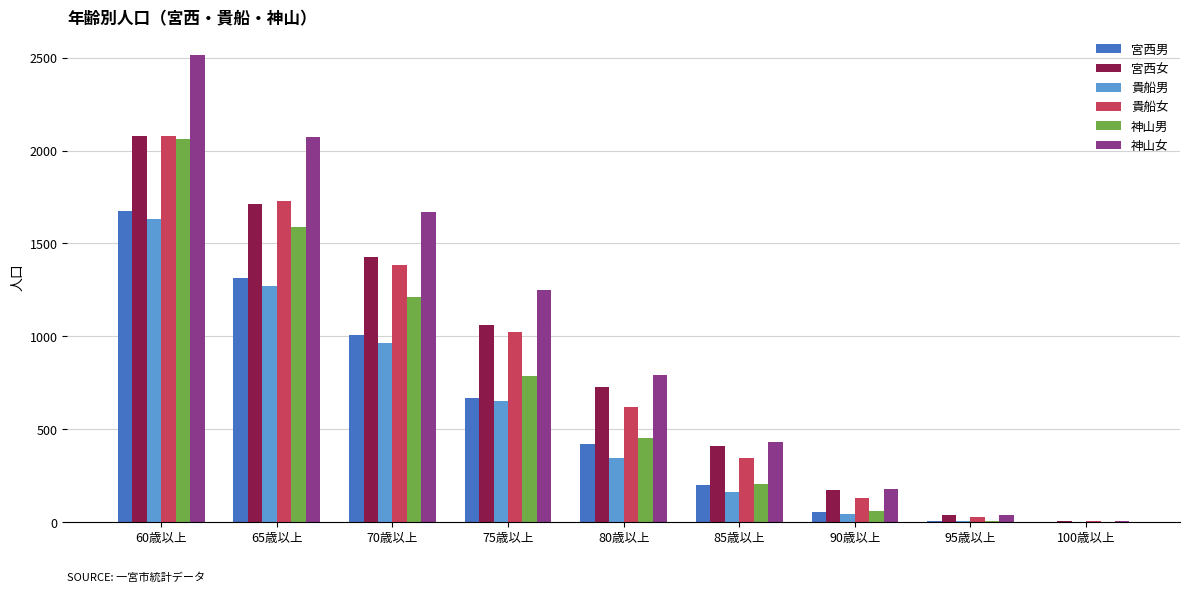

At which label does 神山女 first exceed 794?

60歳以上